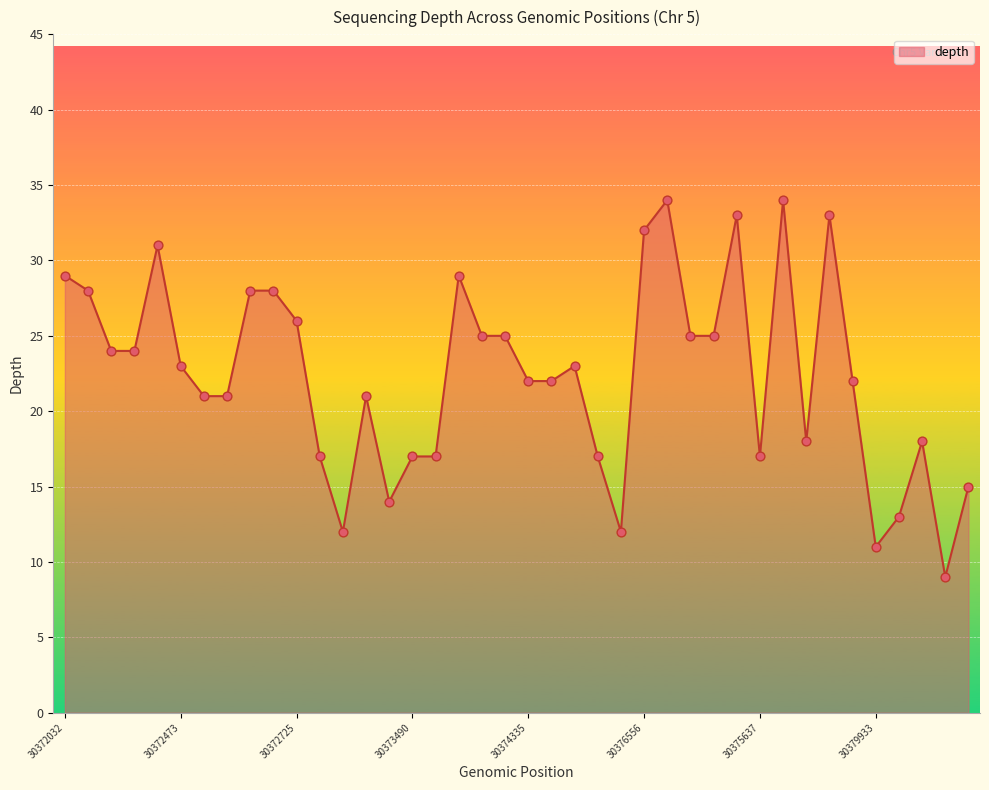

What is the smallest value displayed?

9